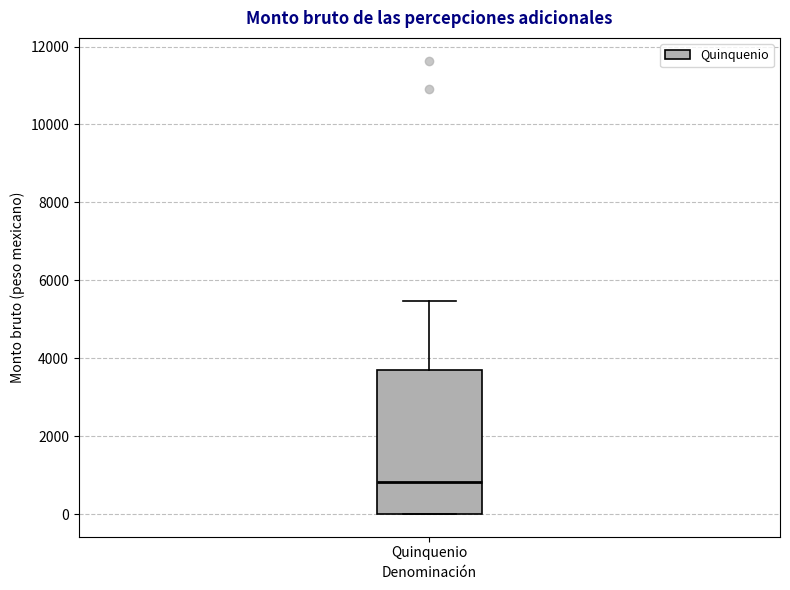

Transcribe this box plot: give where the median line is, the range the box spans, and where the two whiskers end, as read against the y-axis. The values are not printed on the chart, so give them approximately, as read against the axis.

median 800, box 0 to 3600, whiskers 0 to 5400